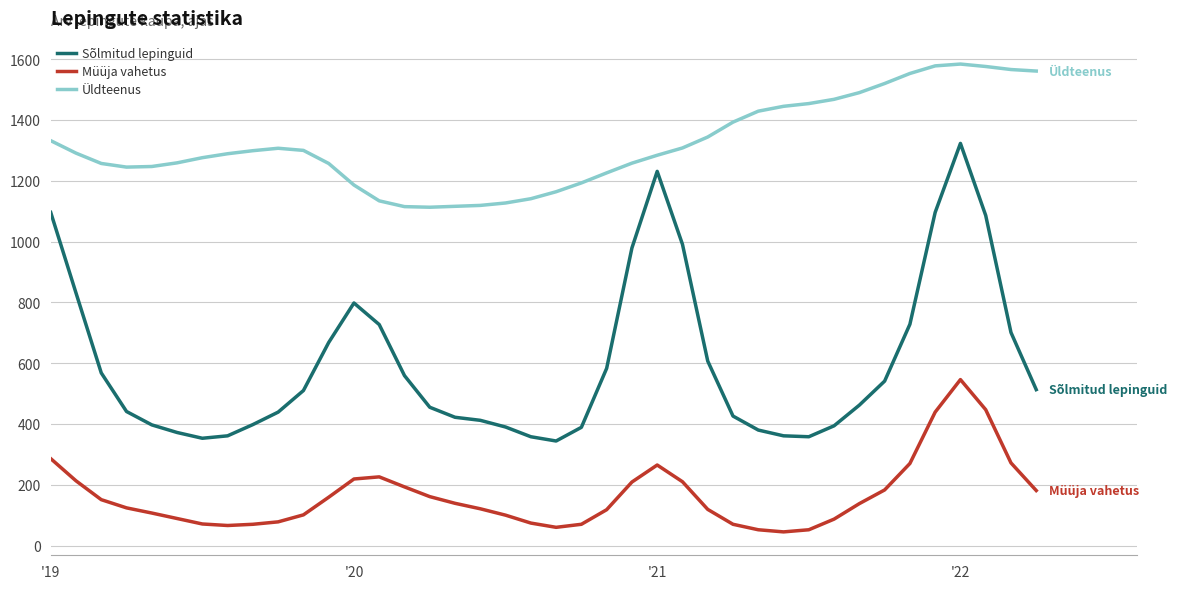

Which series has the largest total across all categories?

Üldteenus